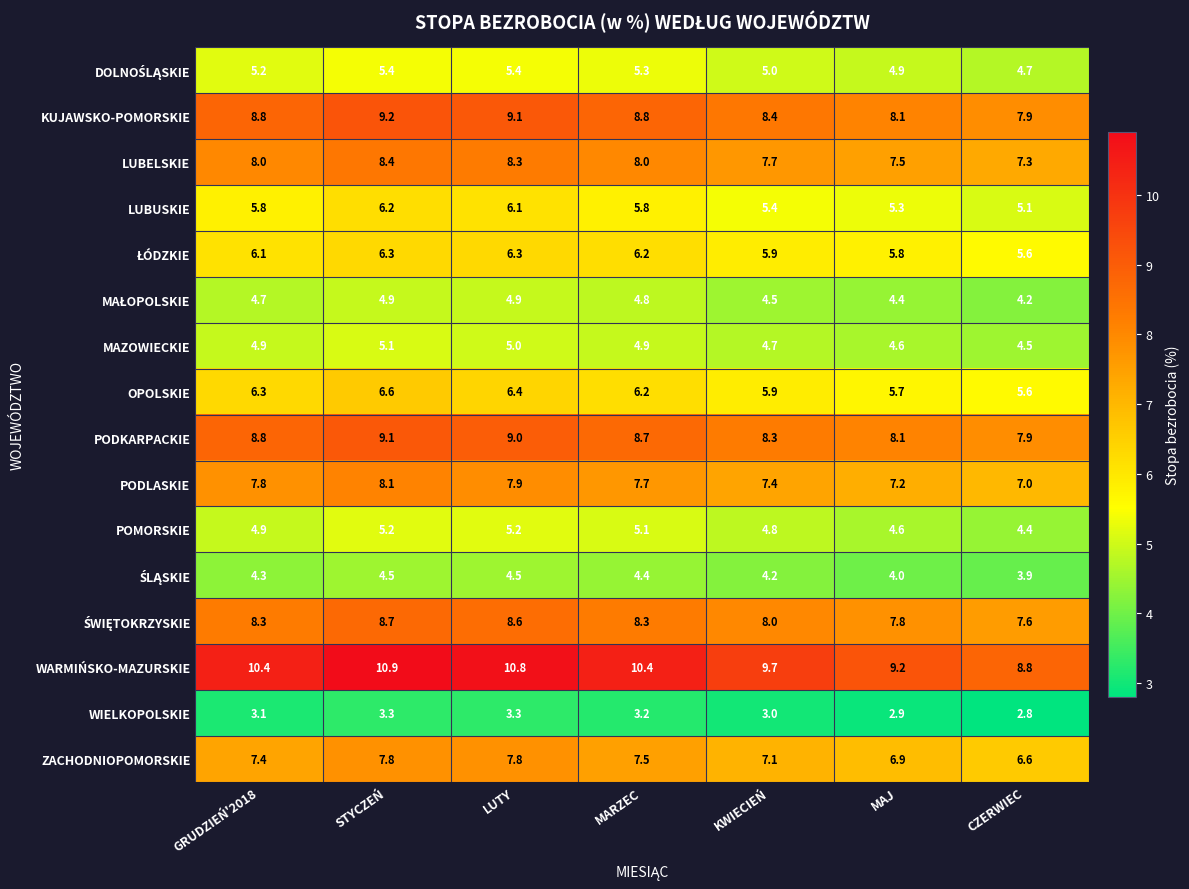

What is the greatest value displayed?

10.9